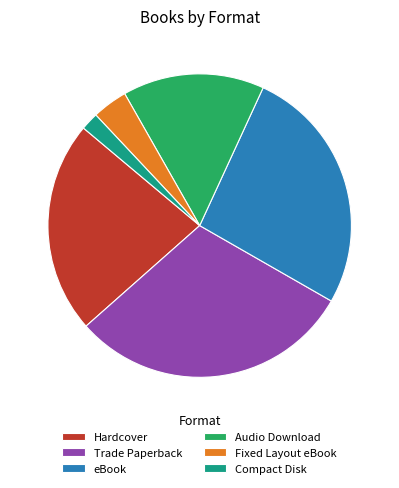

Does Hardcover account for over 50% of the chart?

No